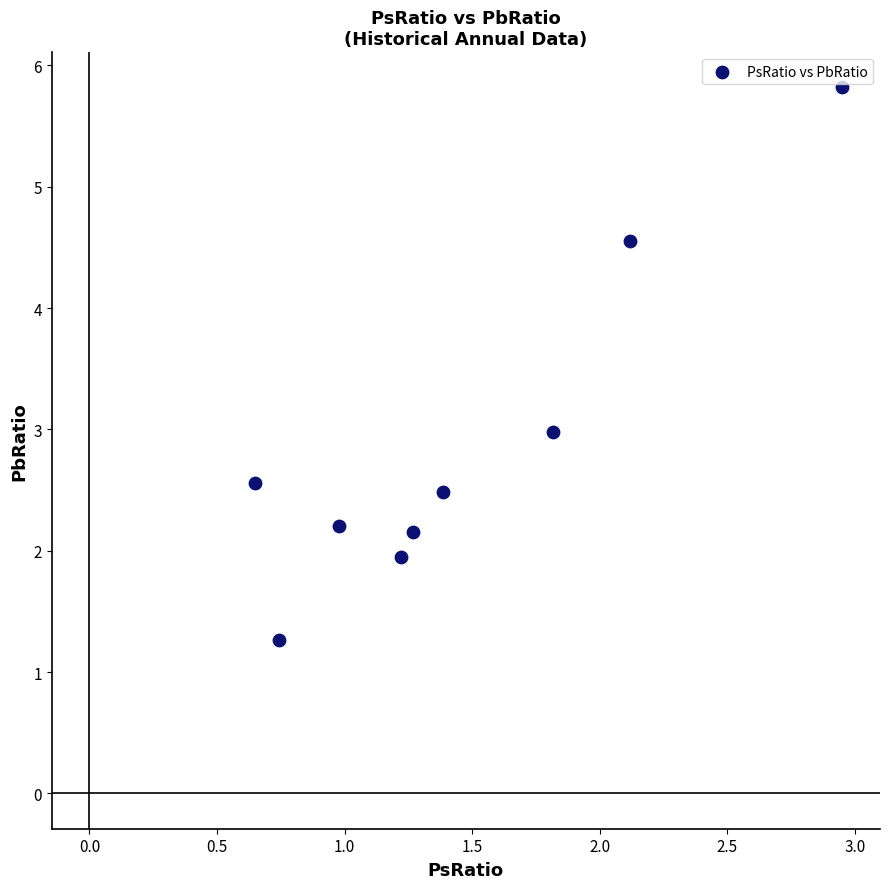

What is the average Y value?

2.9